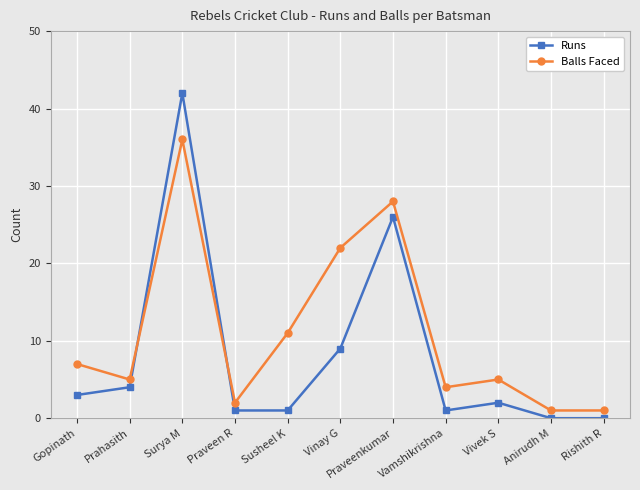

How many series are shown in this chart?

2